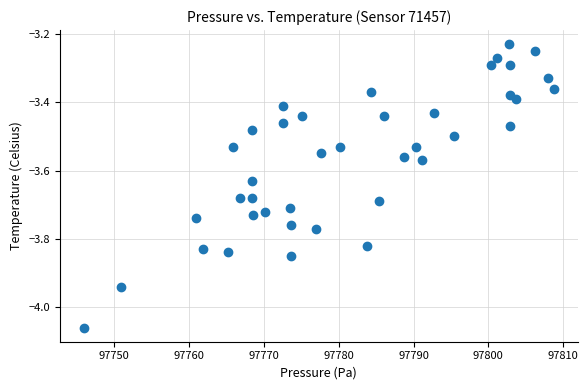

What is the range of Y values (max minus min)?

0.8